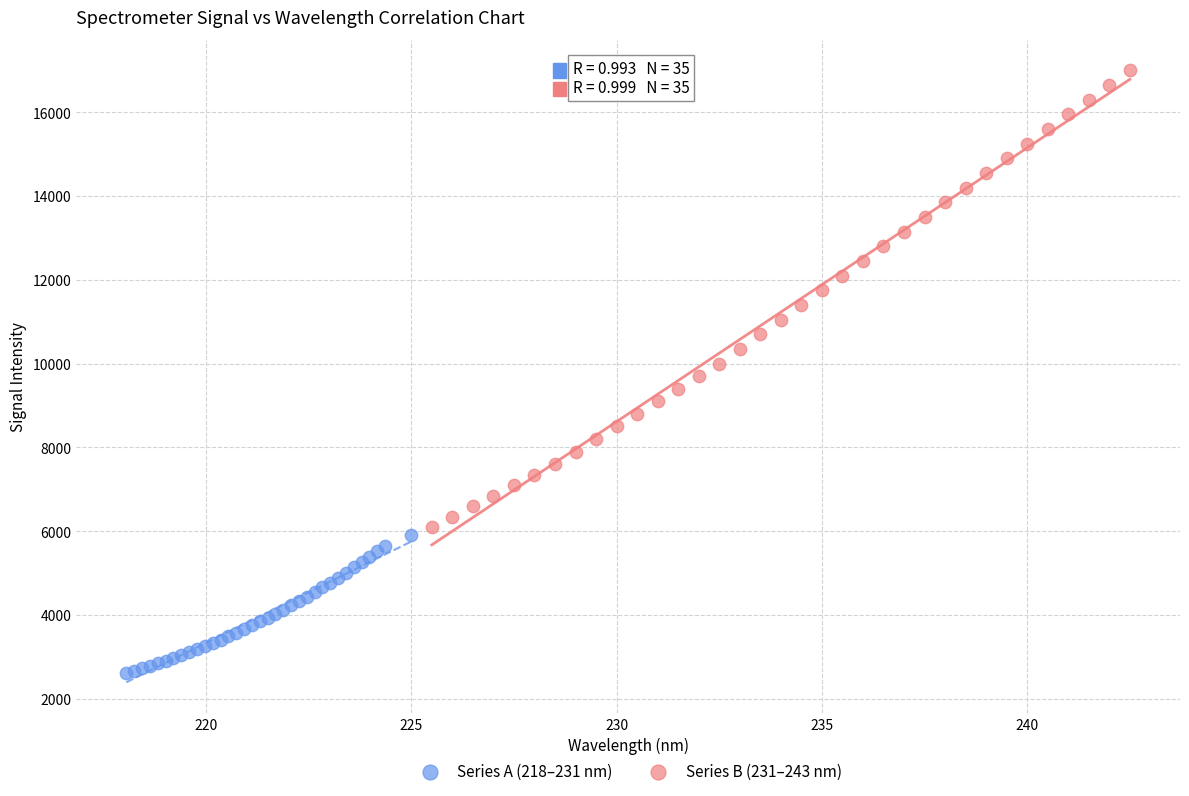

Which series reaches the maximum Y coordinate?

Series B (231–243 nm)